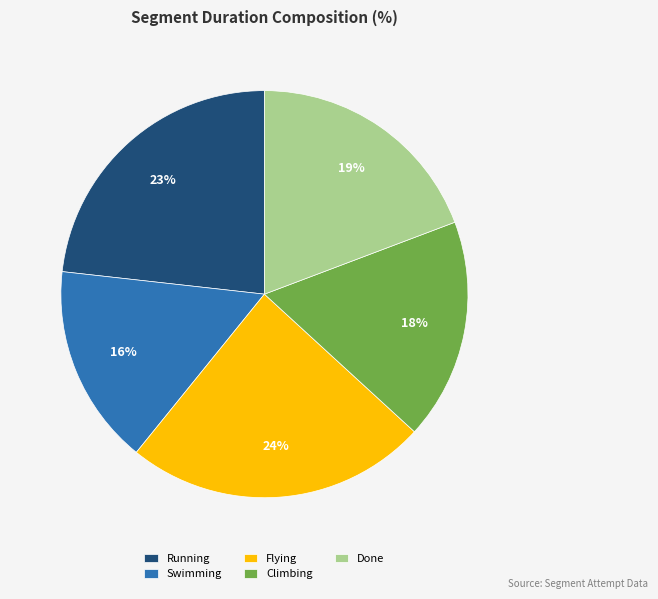

True or false: Climbing accounts for 18% of the total.

True